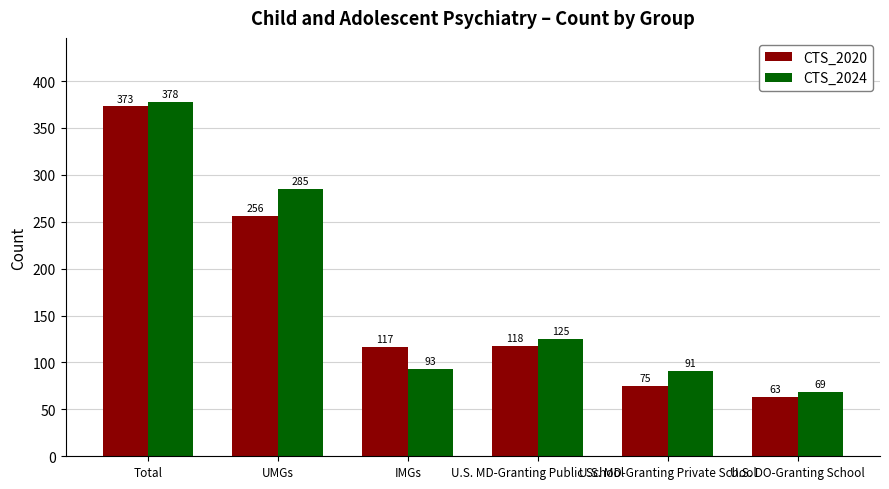

What is the sum of the CTS_2020 values at IMGs and U.S. MD-Granting Private School?

192